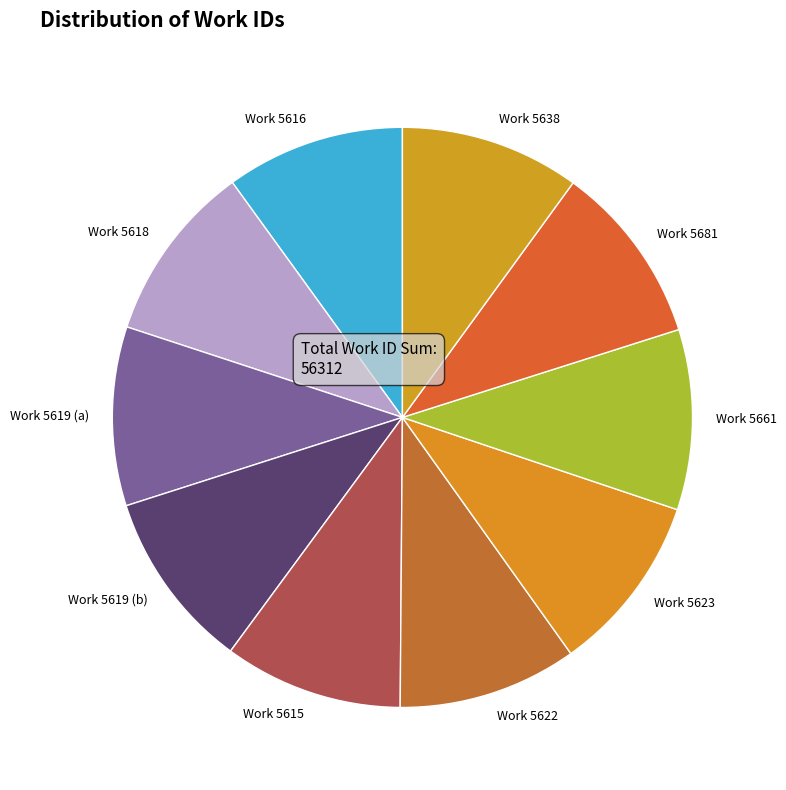

Count the number of slices in the pie.

10